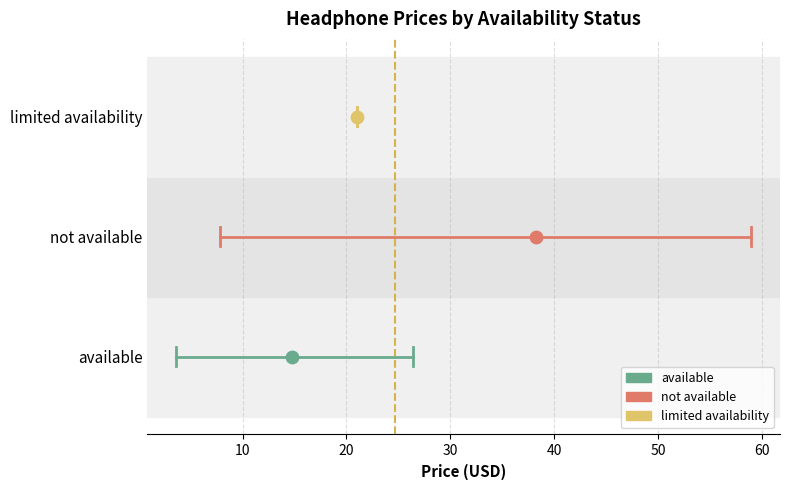

Is the value of not available at 10 greater than the value of limited availability at 10?

No